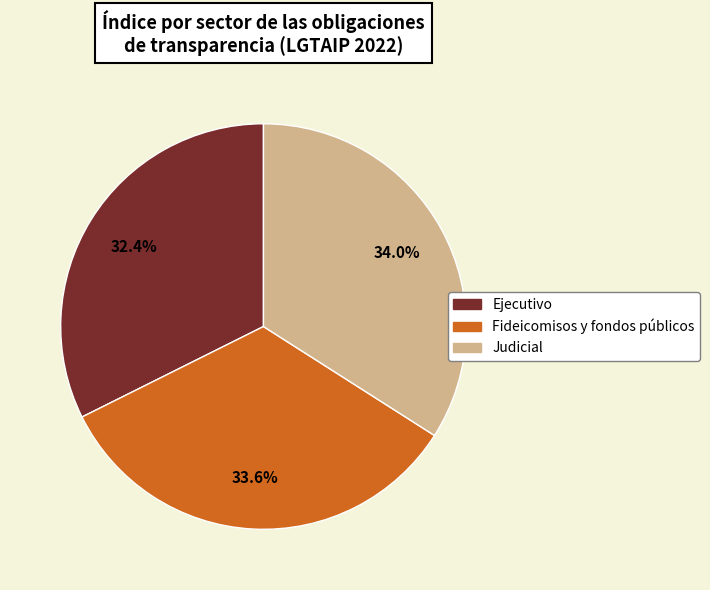

Which slice is the largest?

Judicial